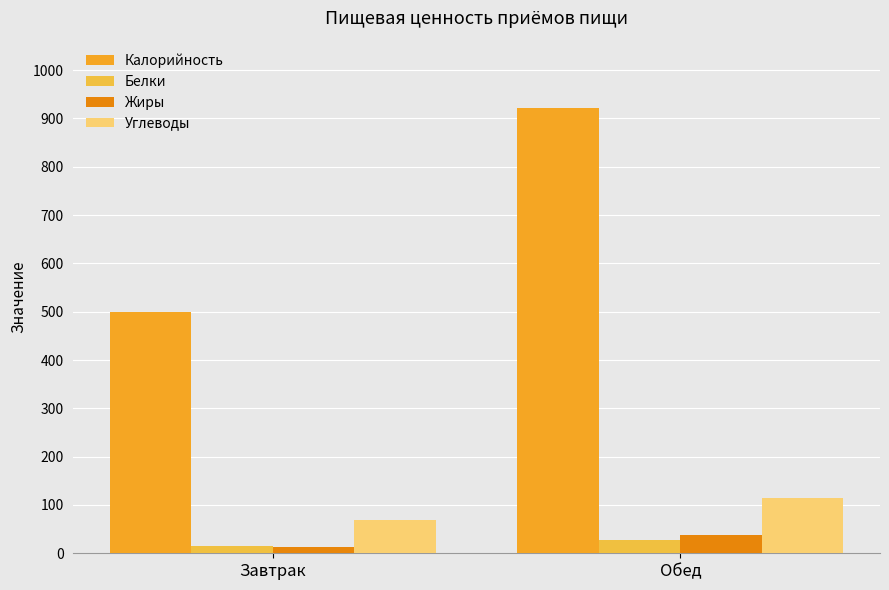

Is it true that Белки equals 10.7 at Обед?

False